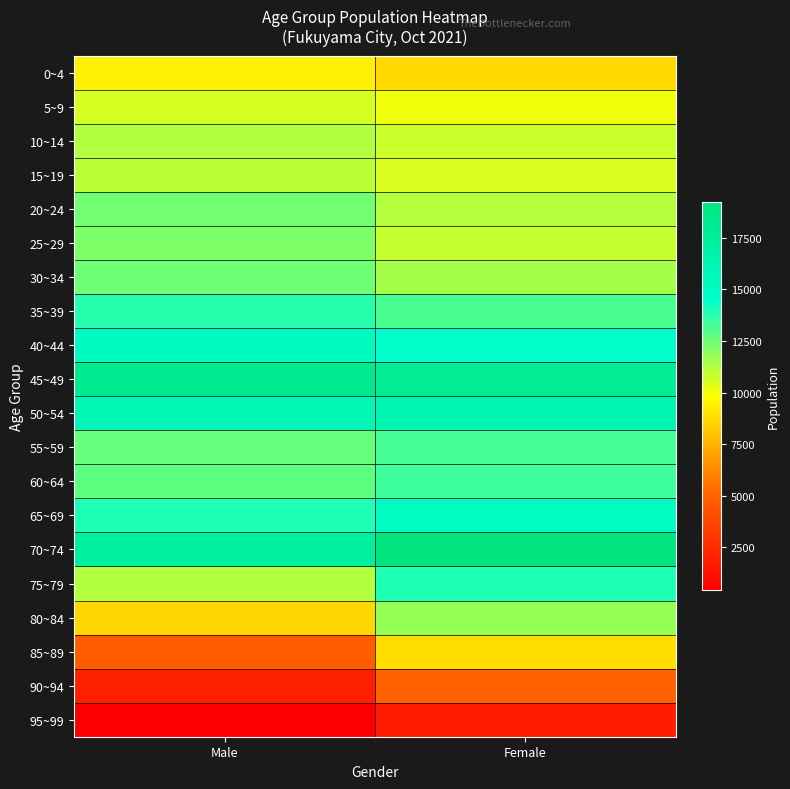

Rank the series at Female from highest to lowest value.

70~74, 45~49, 50~54, 65~69, 40~44, 75~79, 60~64, 55~59, 35~39, 80~84, 30~34, 20~24, 25~29, 10~14, 15~19, 5~9, 85~89, 0~4, 90~94, 95~99